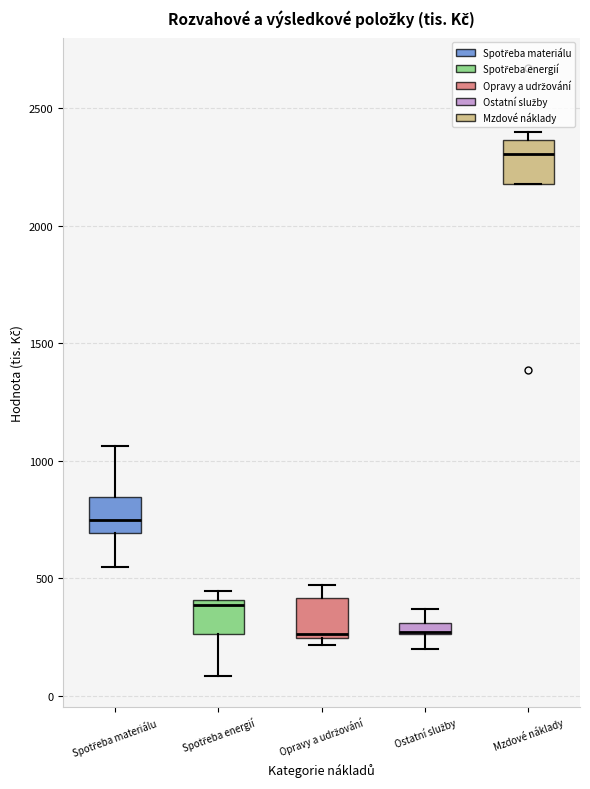

Where is the lower edge of the box for Opravy a udržování on the y-axis? The values are not printed on the chart, so give them approximately, as read against the axis.

250